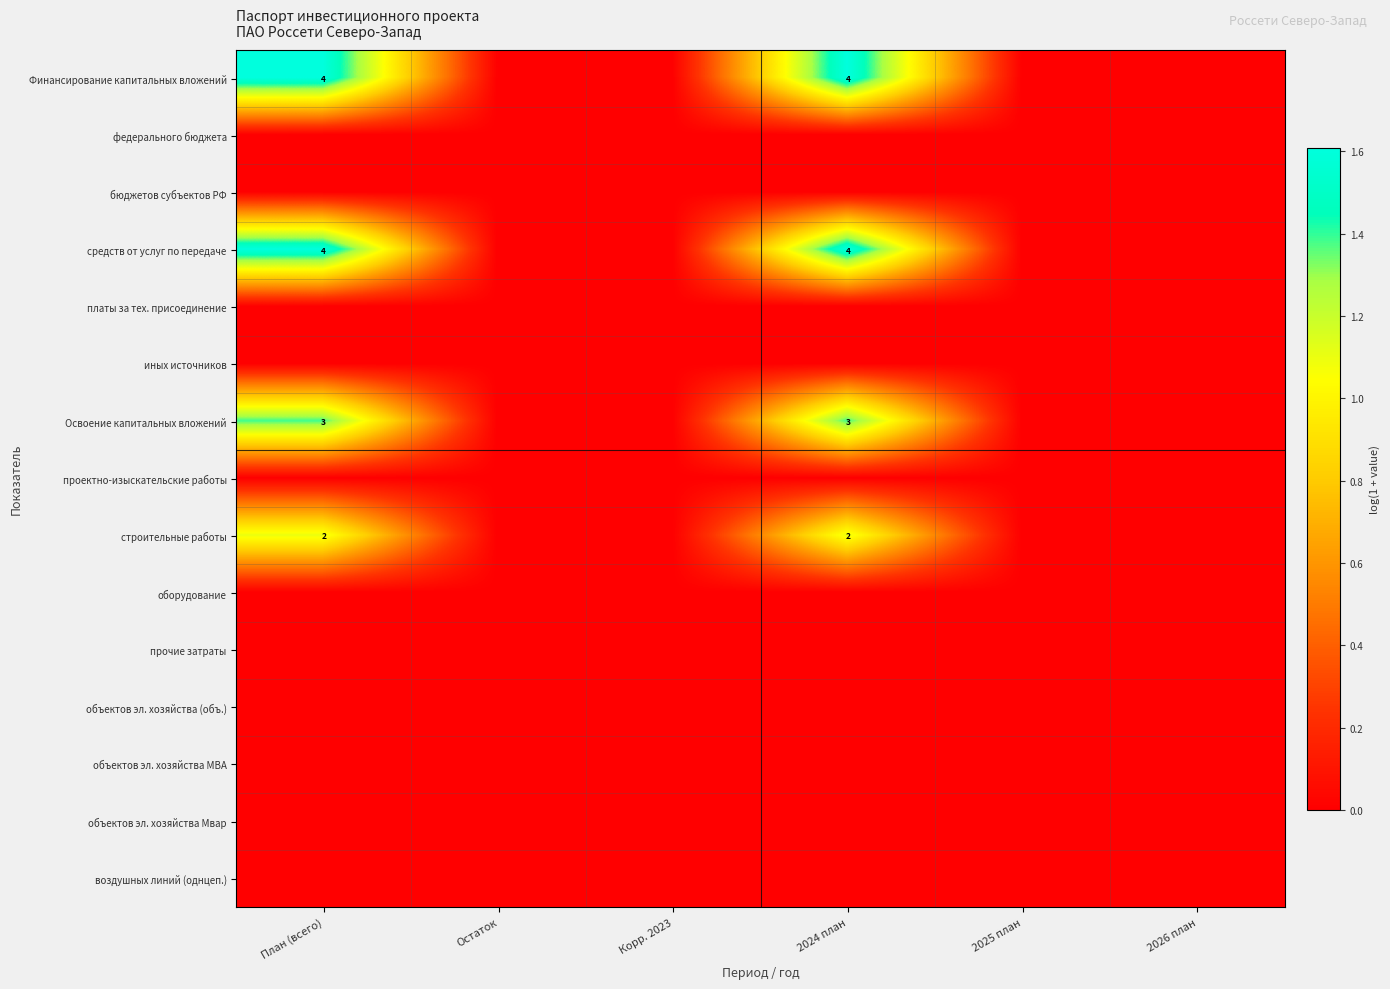

The value of средств от услуг по передаче at 2026 план is 0.0. True or false?

True